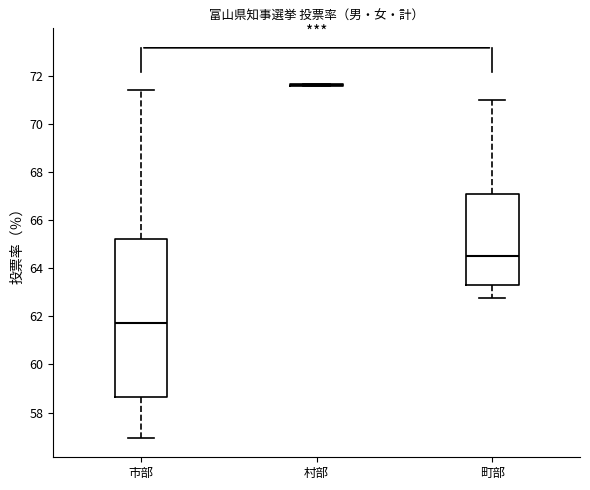

Reading left to right, transcribe this box plot: for each box, give where its median line is, the range the box spans, and where its two whiskers end, as read against the y-axis. The values are not printed on the chart, so give them approximately, as read against the axis.

市部: median 61.8, box 58.6 to 65.2, whiskers 57.0 to 71.4
村部: box collapsed to a line at 71.6, whiskers 71.6 to 71.6
町部: median 64.6, box 63.4 to 67.2, whiskers 62.8 to 71.0